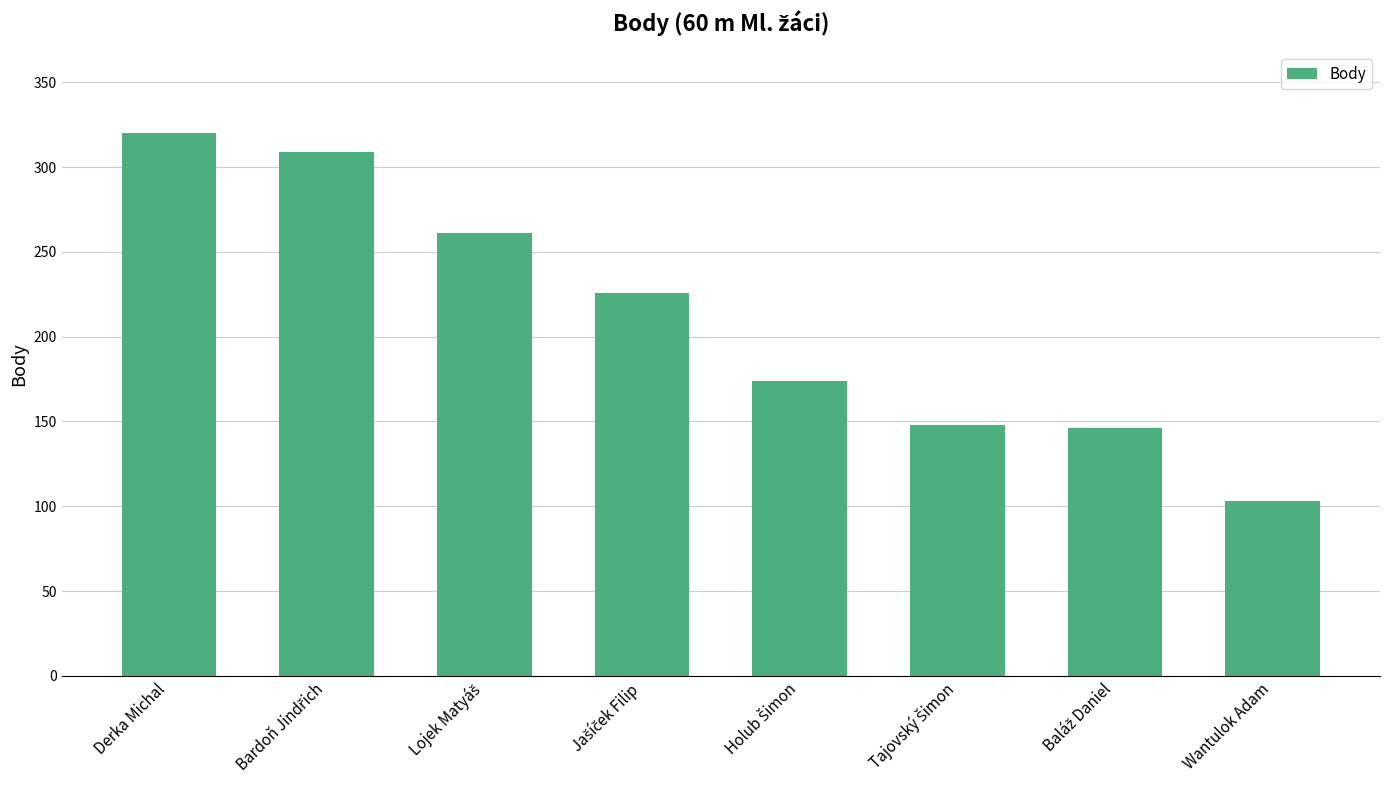

Count the number of categories in the chart.

8